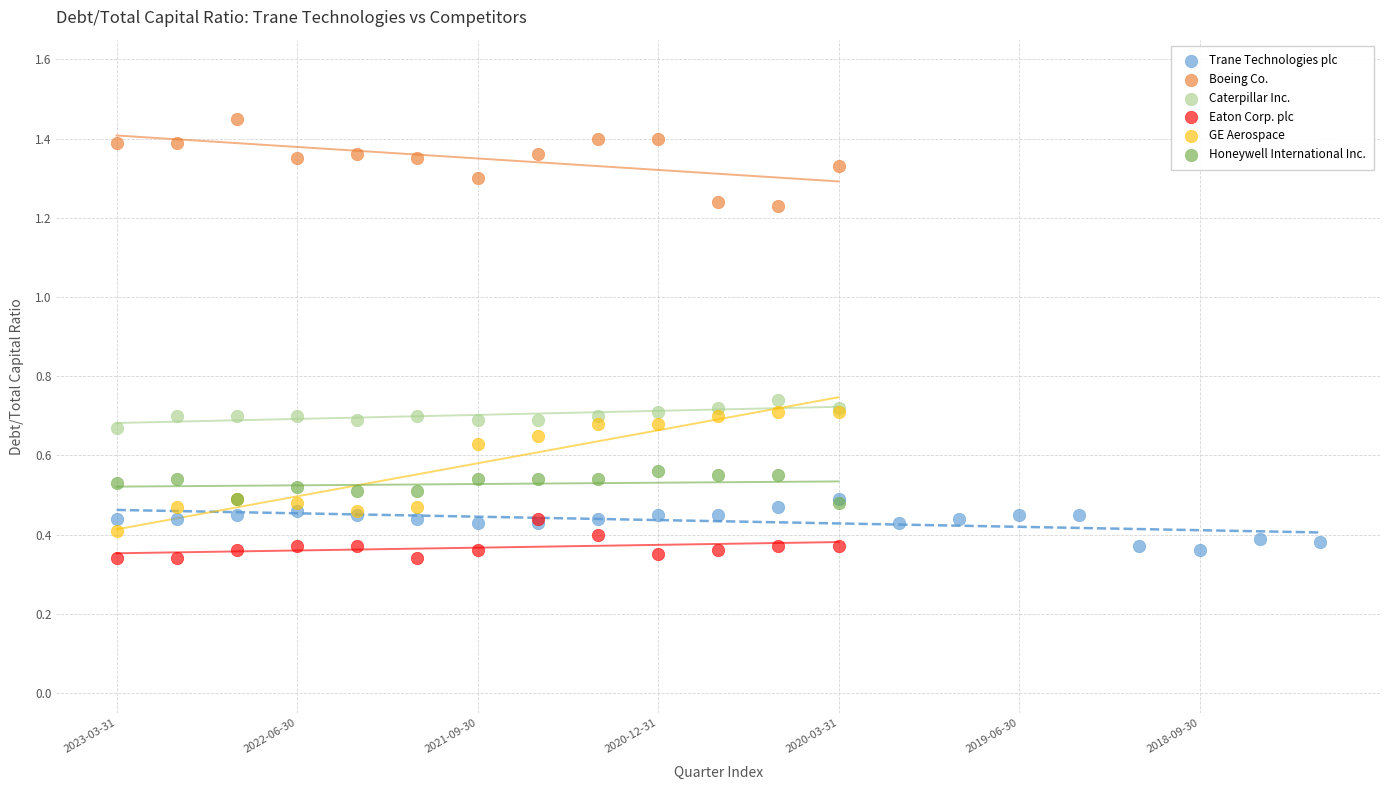

Which series reaches the maximum Y coordinate?

Boeing Co.